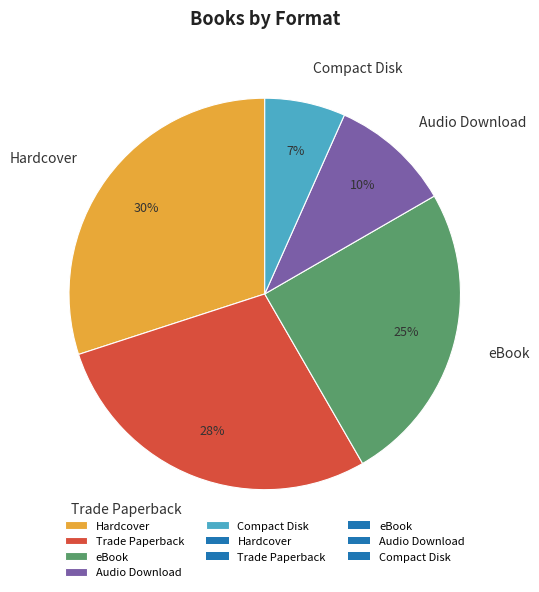

Does any single category account for the majority?

No